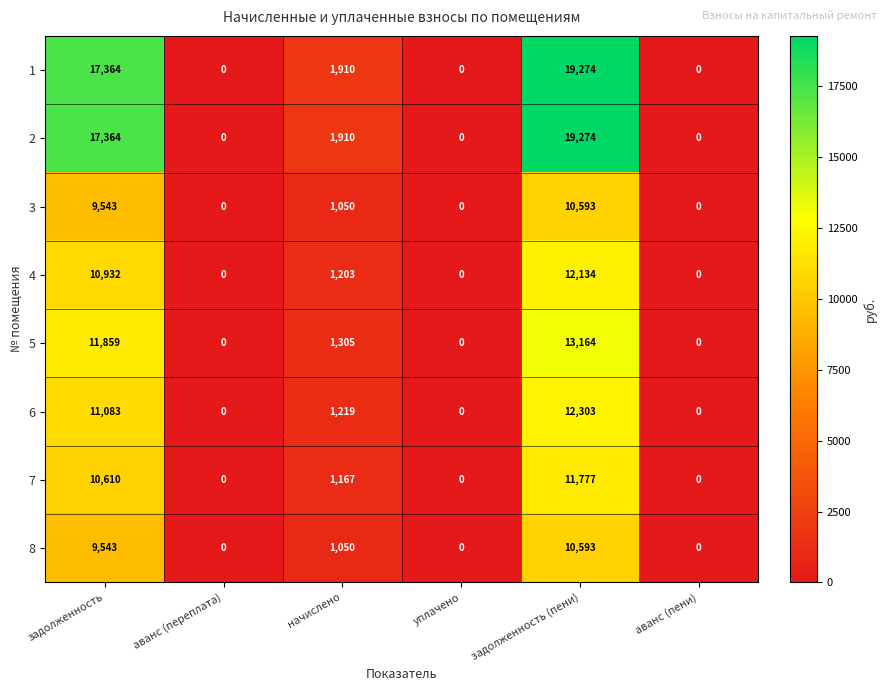

What is the highest value of the 6 series?

12303